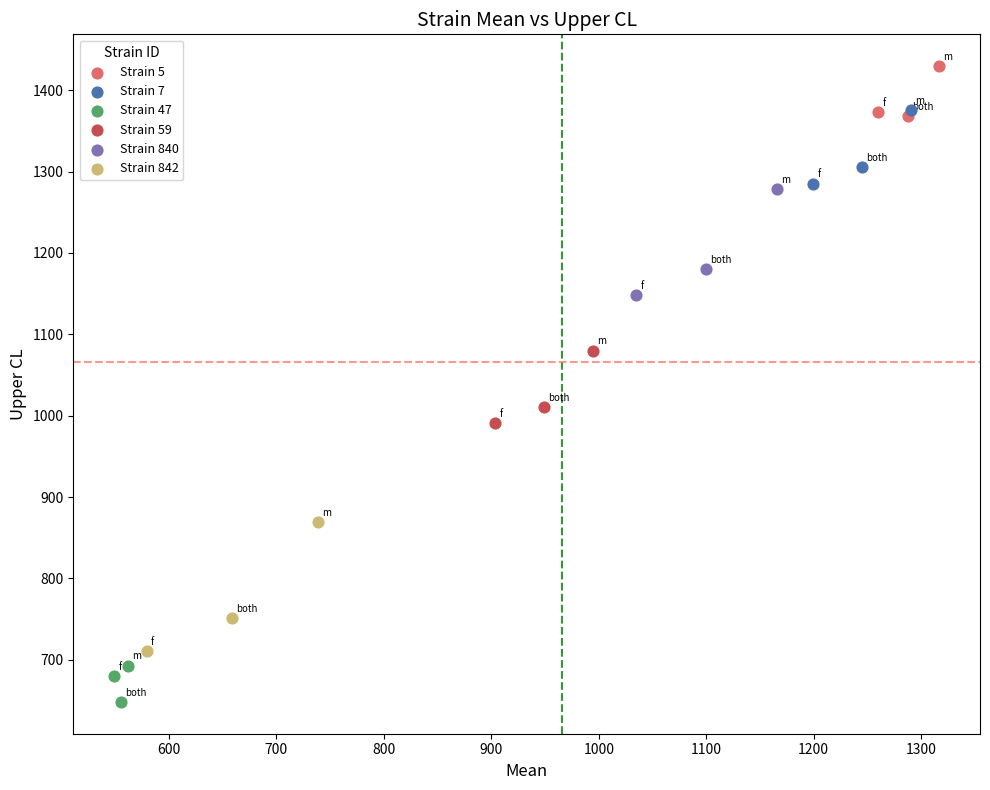

Which series reaches the maximum Y coordinate?

Strain 5